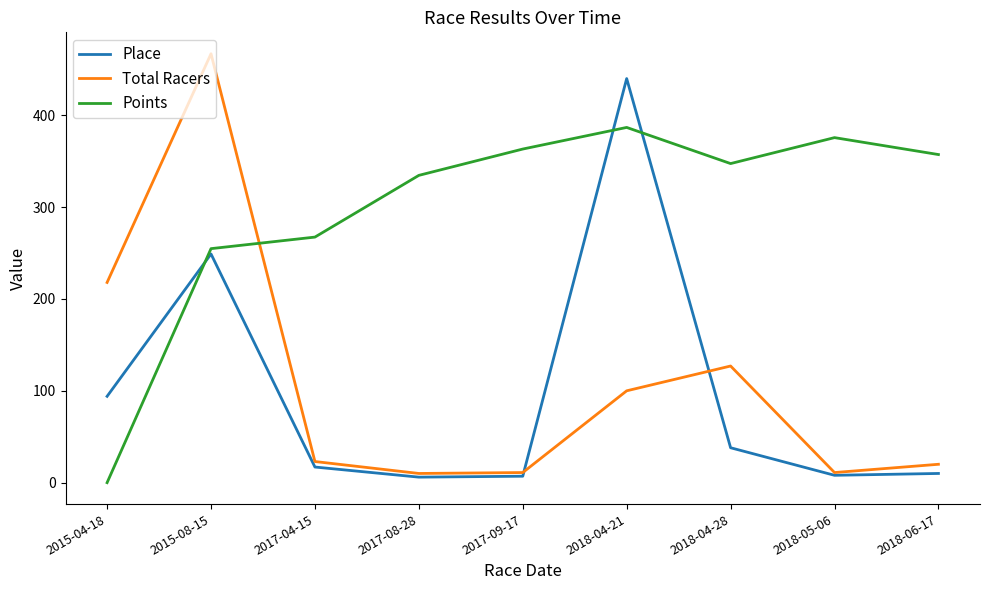

What is the average value of the Points series?

298.6